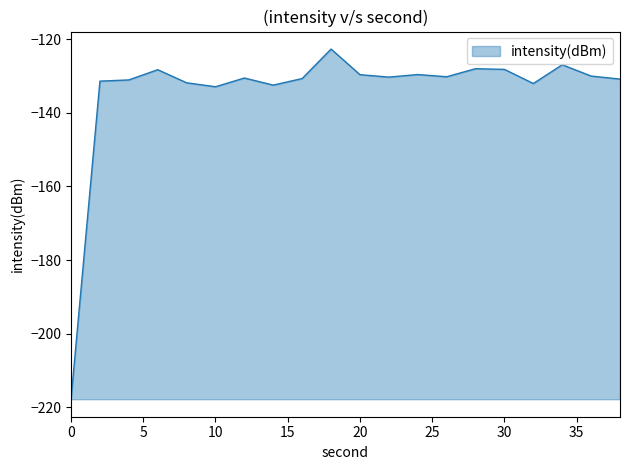

What is the greatest value displayed?

-122.6